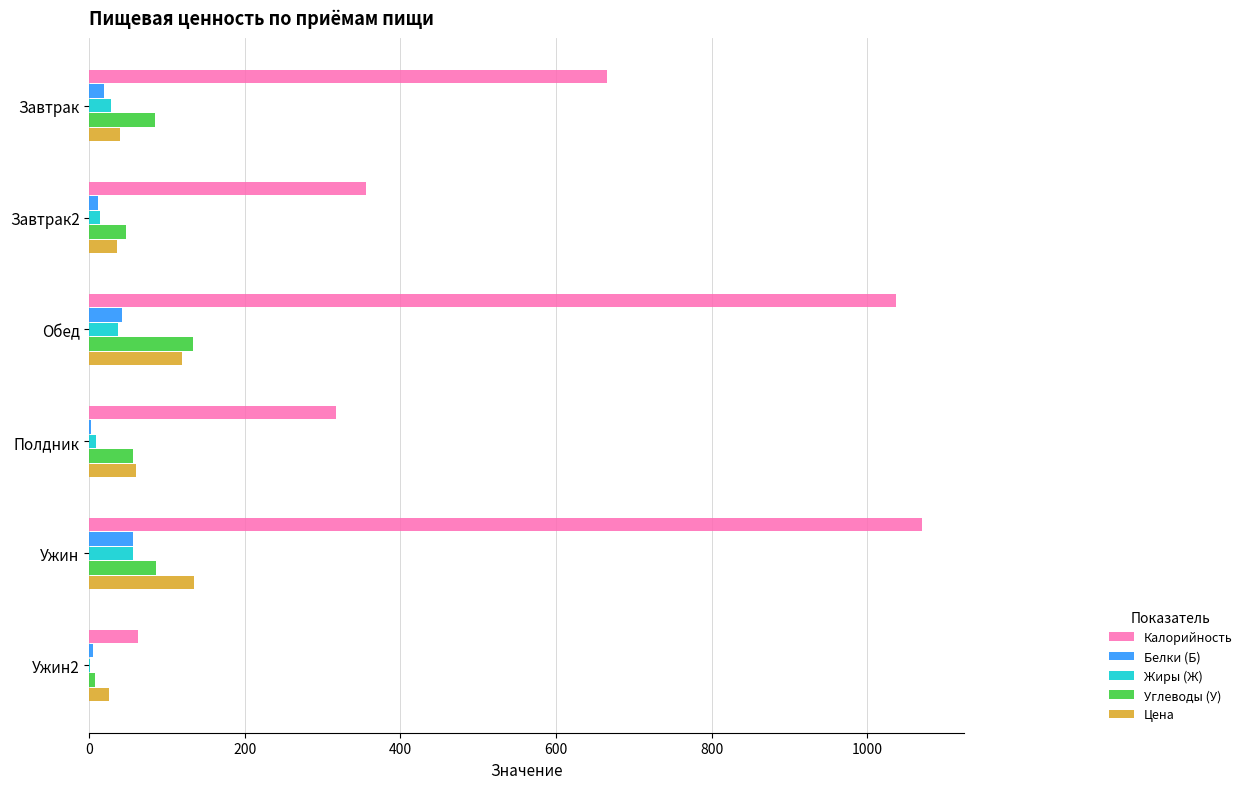

Which series changed the most between Завтрак and Ужин?

Калорийность